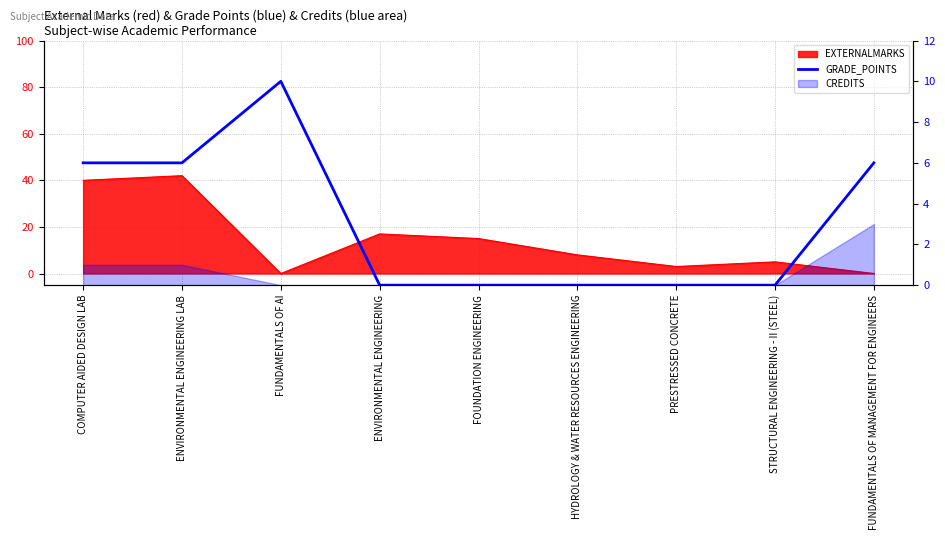

How many lines are shown in the chart?

1